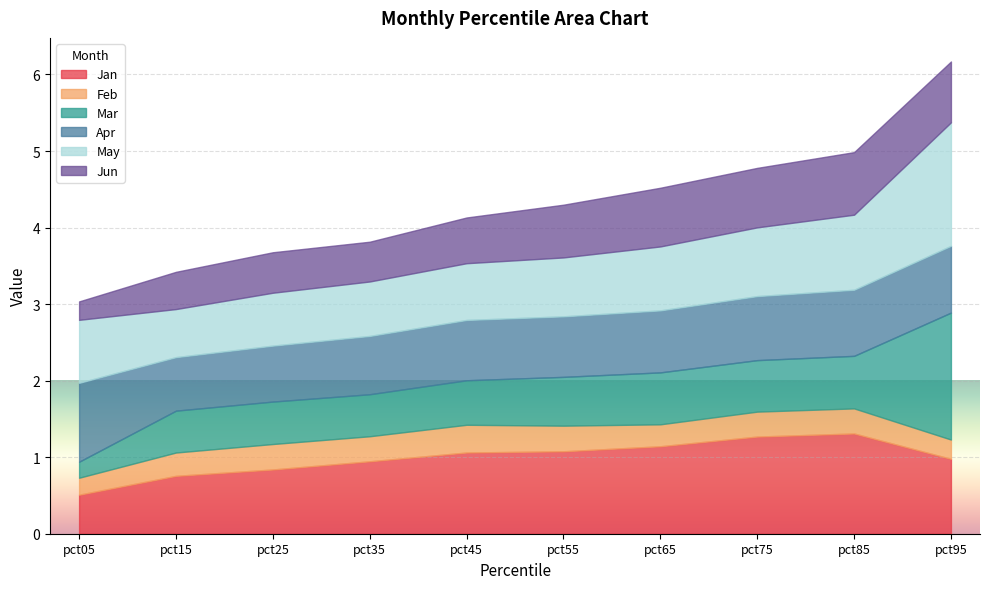

Reading left to right, extract all data points from this chart.

Jan: 0.5	0.8	0.8	0.9	1.1	1.1	1.1	1.3	1.3	1.0
Feb: 0.2	0.3	0.3	0.3	0.4	0.3	0.3	0.3	0.3	0.3
Mar: 0.2	0.5	0.6	0.5	0.6	0.6	0.7	0.7	0.7	1.7
Apr: 1.0	0.7	0.7	0.8	0.8	0.8	0.8	0.8	0.9	0.9
May: 0.8	0.6	0.7	0.7	0.7	0.8	0.8	0.9	1.0	1.6
Jun: 0.2	0.5	0.5	0.5	0.6	0.7	0.8	0.8	0.8	0.8